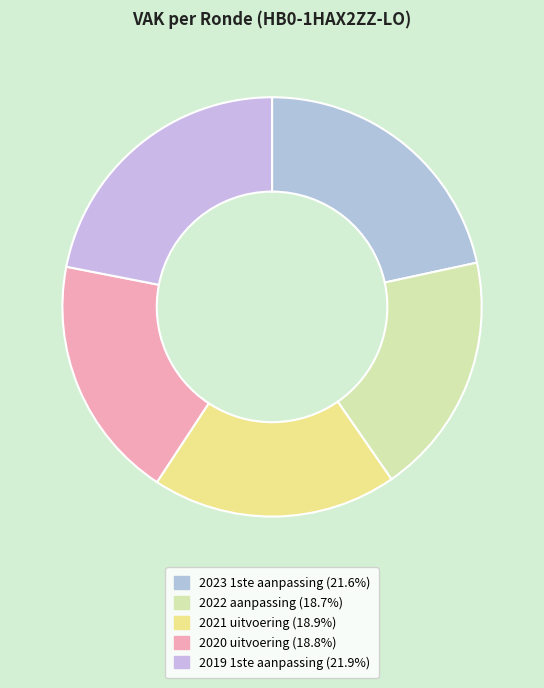

What is the ratio of the value at 2019 1ste aanpassing to the value at 2021 uitvoering?

1.2